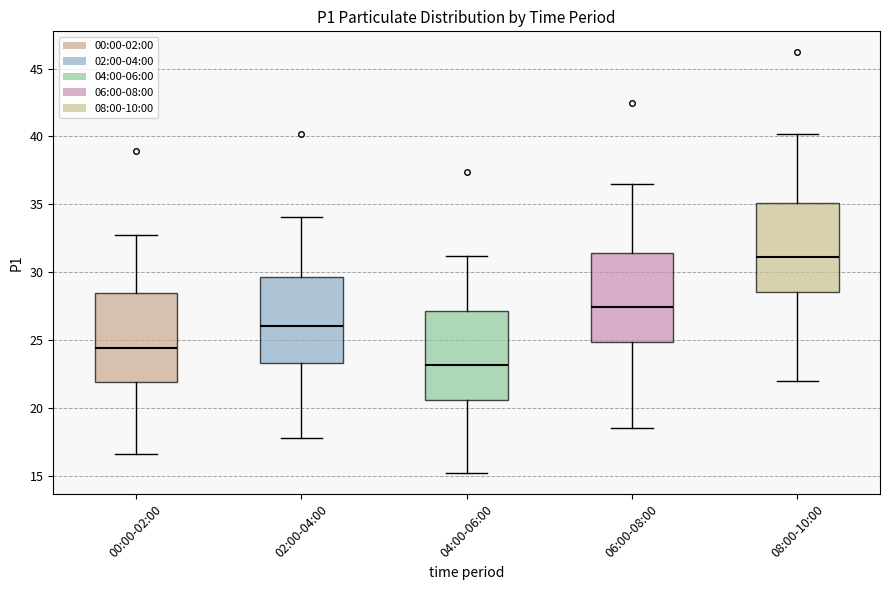

Reading left to right, transcribe this box plot: for each box, give where its median line is, the range the box spans, and where its two whiskers end, as read against the y-axis. The values are not printed on the chart, so give them approximately, as read against the axis.

00:00-02:00: median 24.5, box 22.0 to 28.5, whiskers 16.5 to 33.0
02:00-04:00: median 26.0, box 23.5 to 29.5, whiskers 18.0 to 34.0
04:00-06:00: median 23.0, box 20.5 to 27.0, whiskers 15.0 to 31.0
06:00-08:00: median 27.5, box 25.0 to 31.5, whiskers 18.5 to 36.5
08:00-10:00: median 31.0, box 28.5 to 35.0, whiskers 22.0 to 40.0